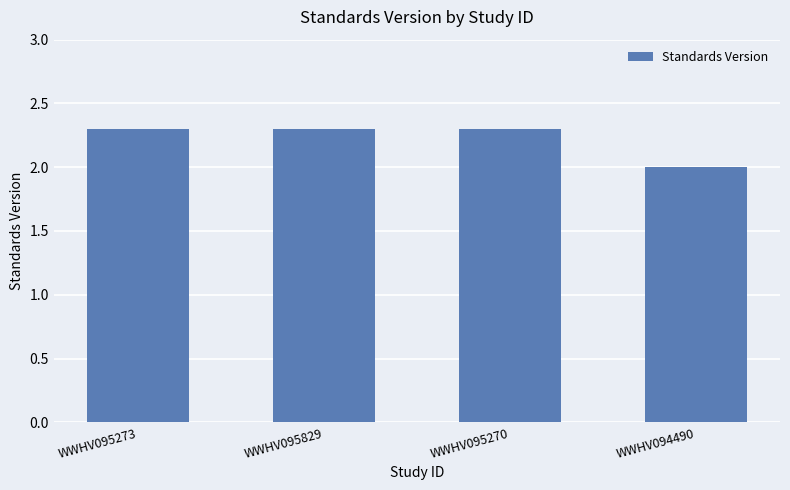

Does the chart contain stacked bars?

No